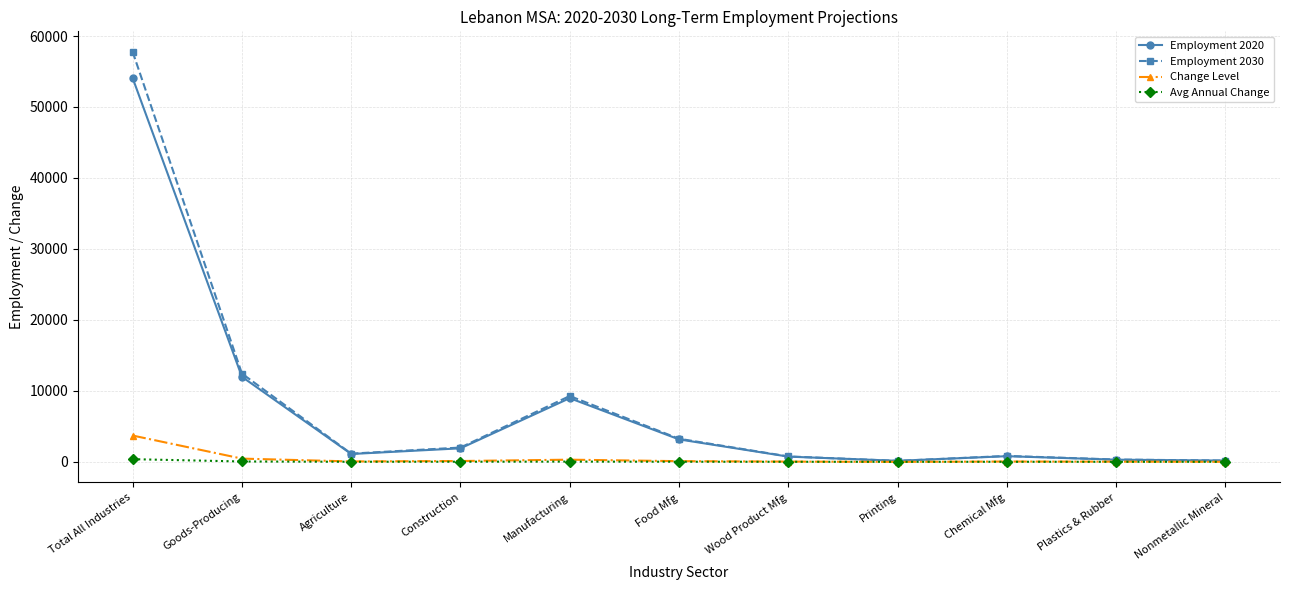

Where is the first local maximum for Employment 2020?

Manufacturing